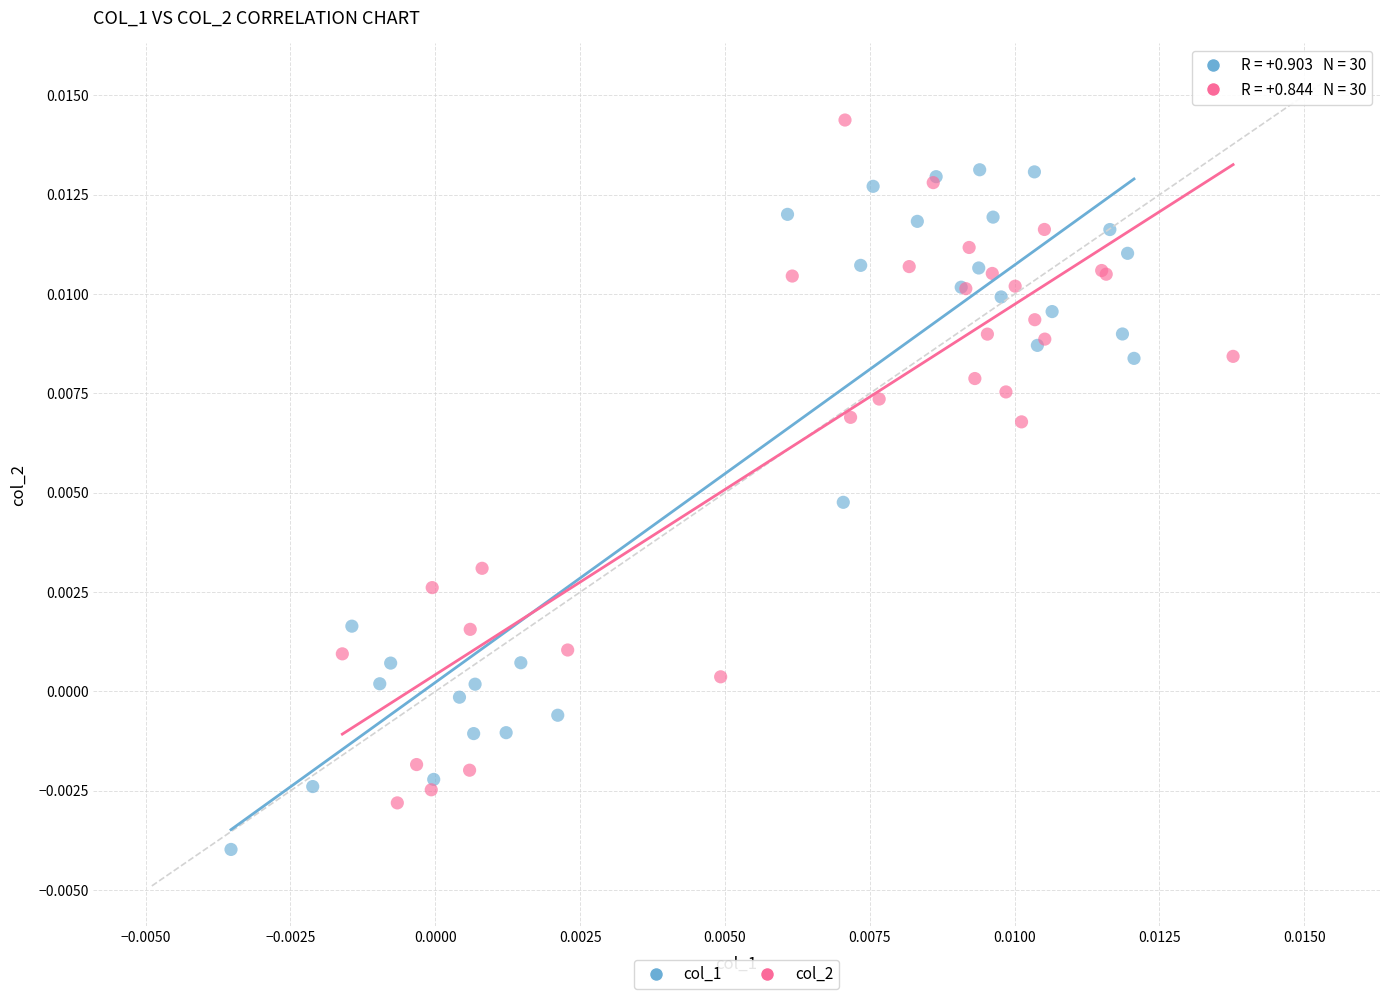

Which series reaches the maximum Y coordinate?

col_2